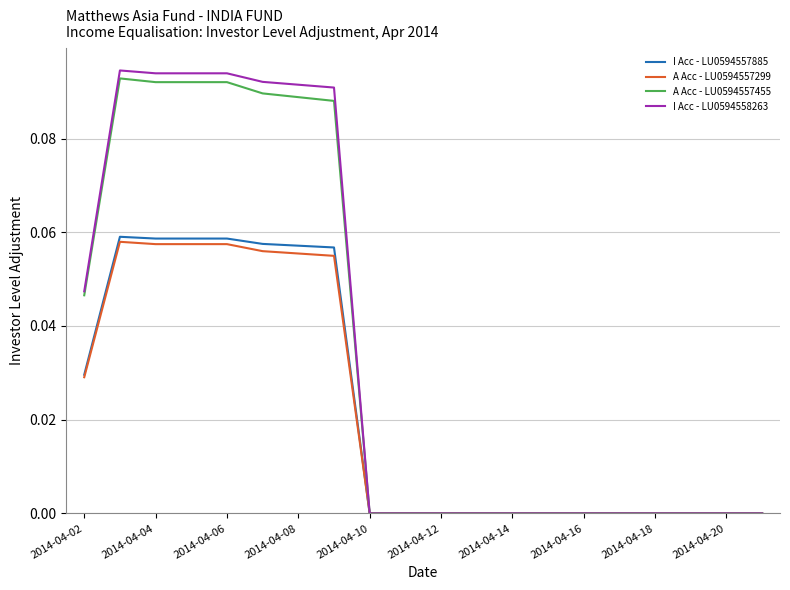

How many I Acc - LU0594558263 values are between 0 and 1?

20